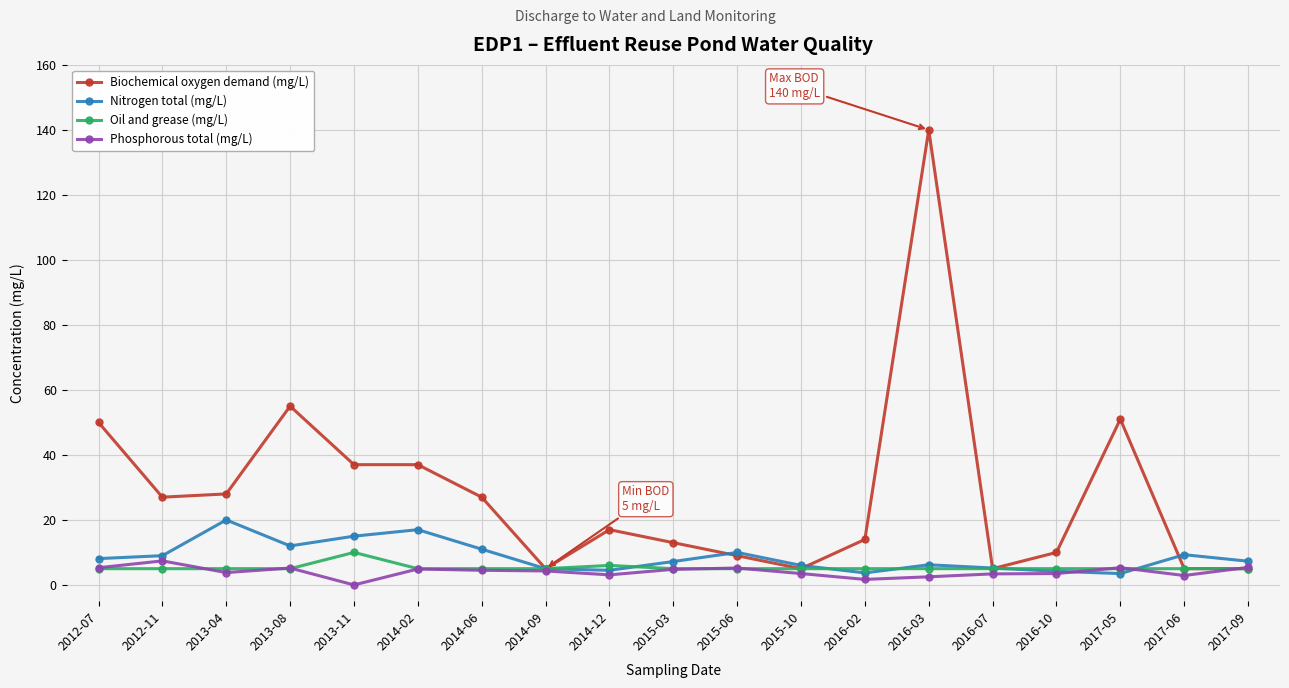

What is the total value across all series at 2016-07?

18.6